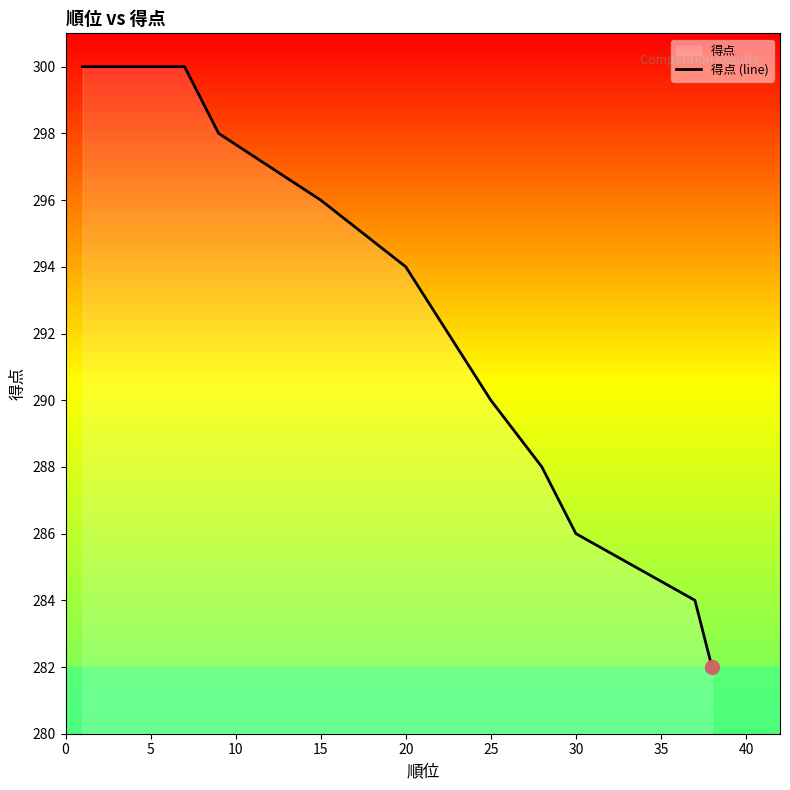

The chart shows a value of 58 at 36. True or false?

False